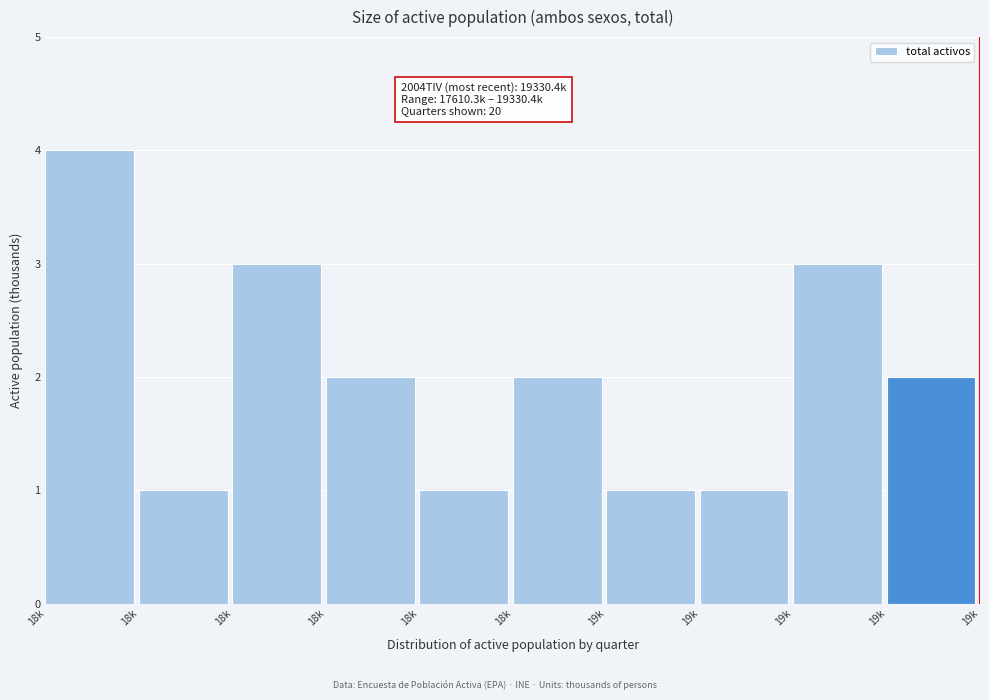

How many distinct data groups are displayed?

1